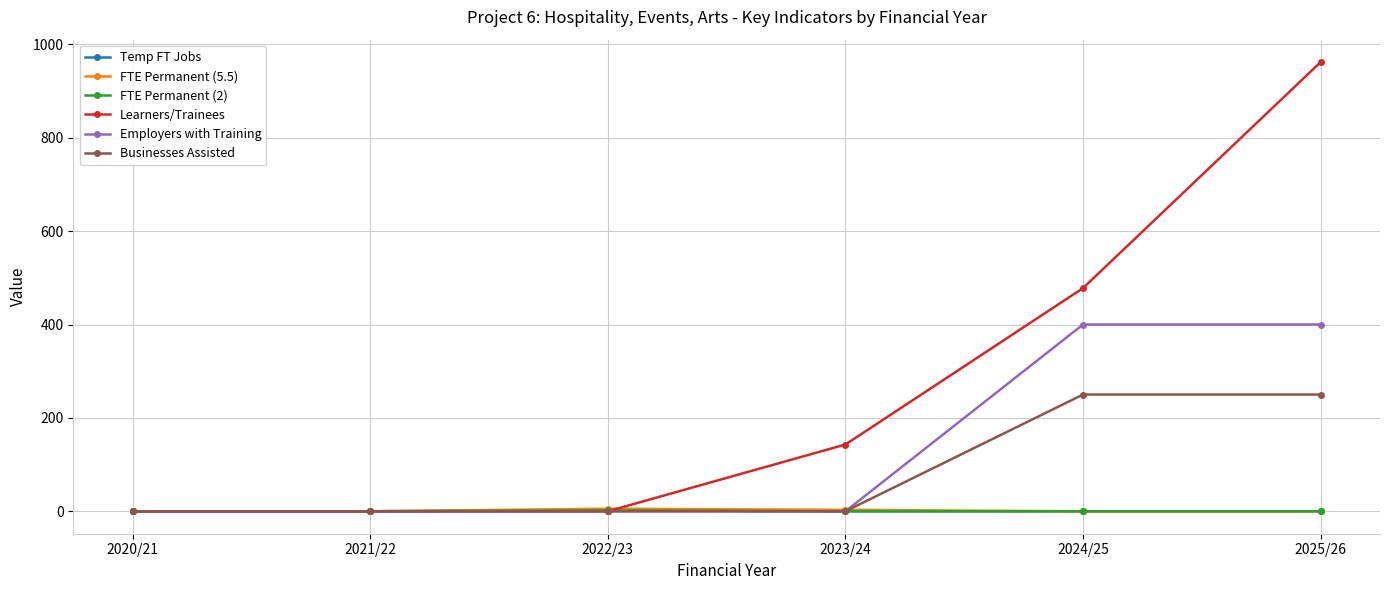

Does the chart have visible grid lines?

Yes